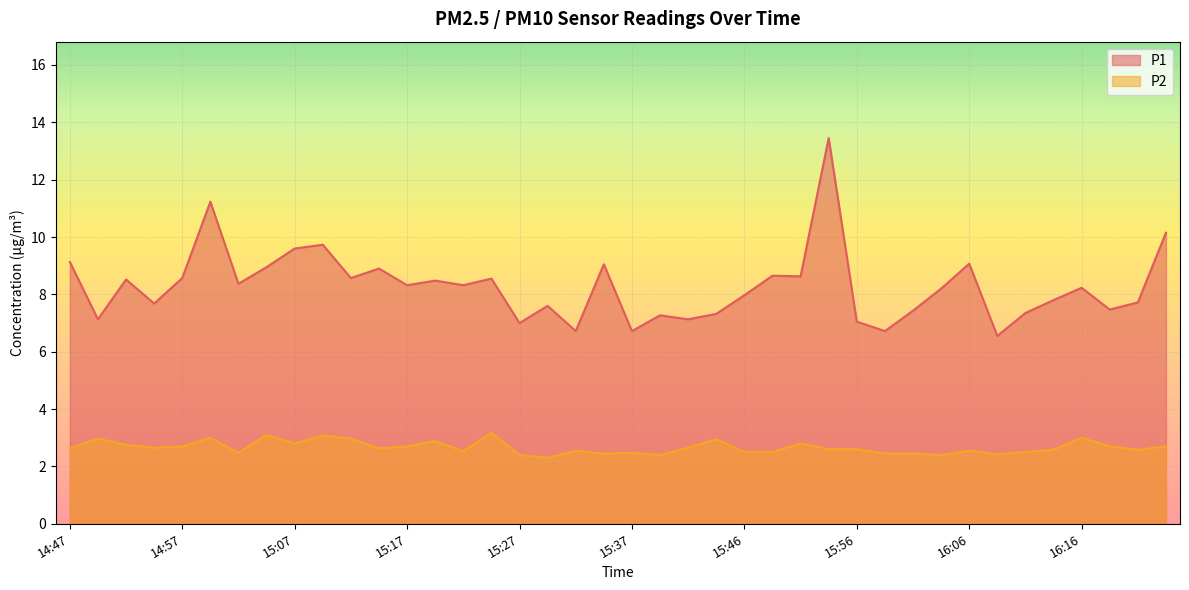

What is the label of the 17th point from the left?

15:27